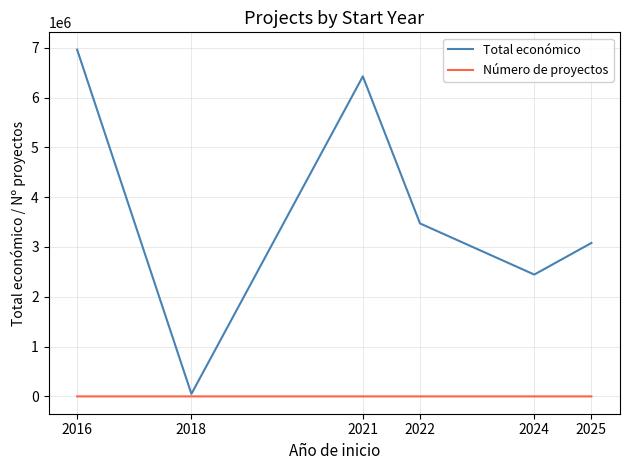

The Total económico series shows 10726411 at 2016. True or false?

False